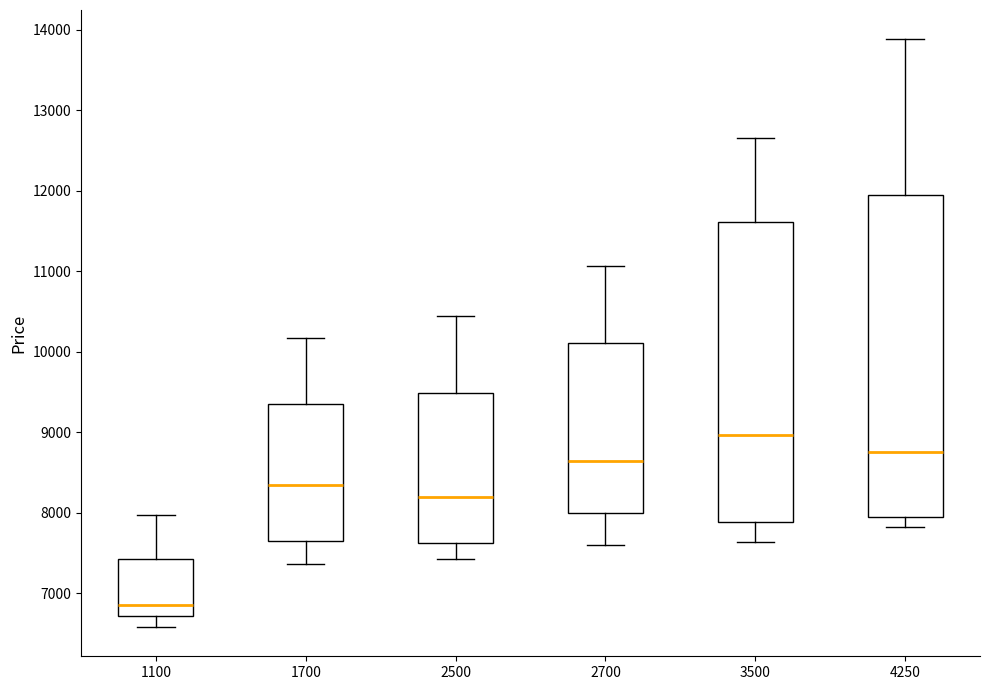

Which box is the tallest, from its lower edge to its upper edge?

4250